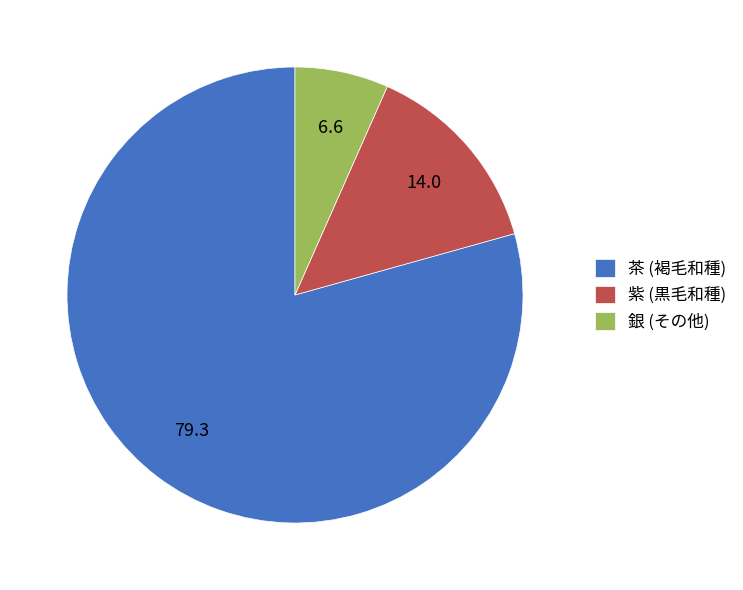

Between 紫 and 茶, which is larger?

茶